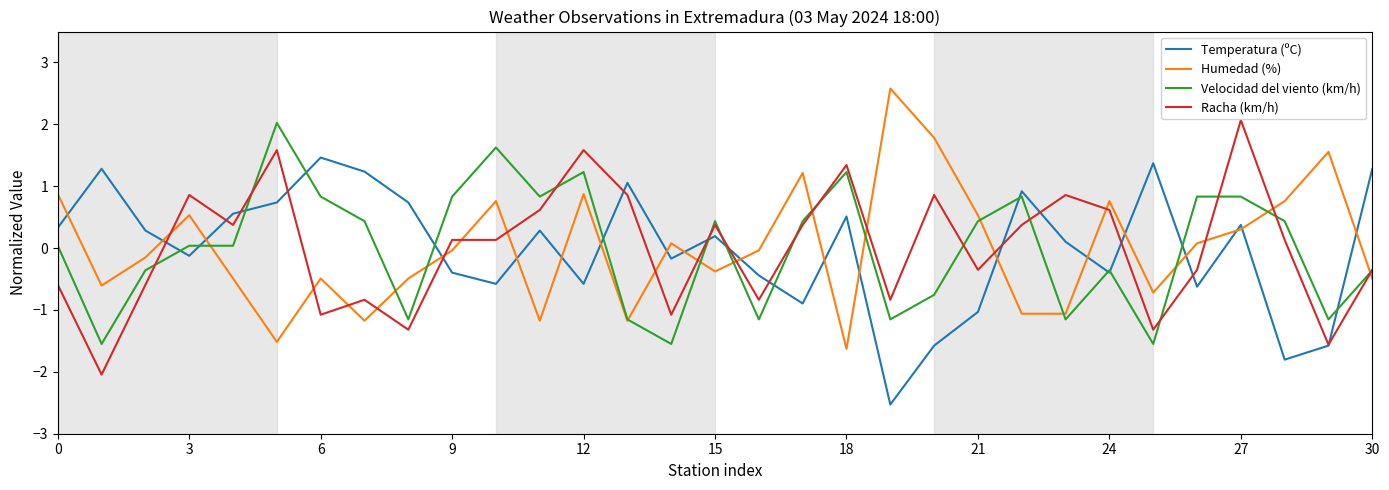

How many times do Humedad (%) and Racha (km/h) cross each other?

17